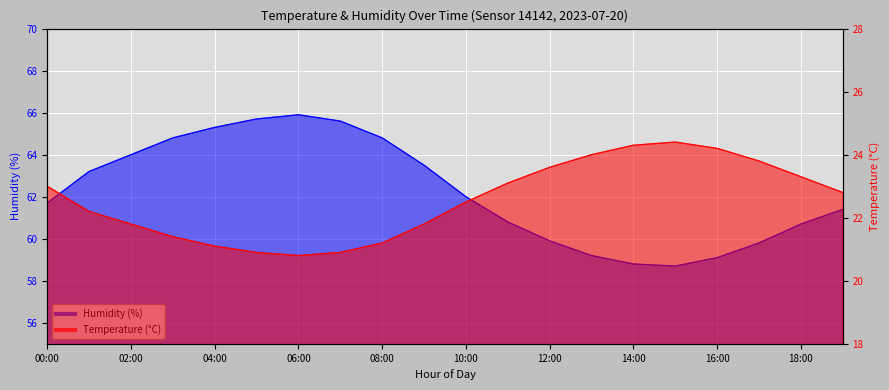

What is the difference between the highest and lowest values at 15:00?

34.3